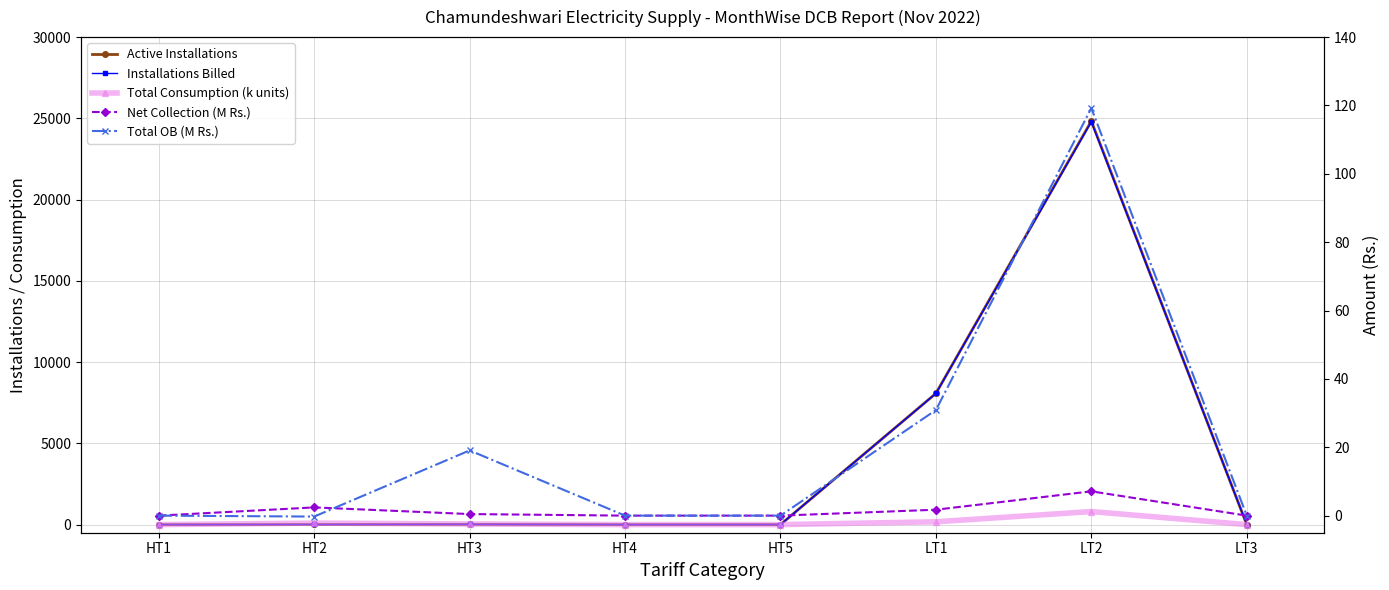

What value does the Total OB (M Rs.) series have at HT2?

-0.3